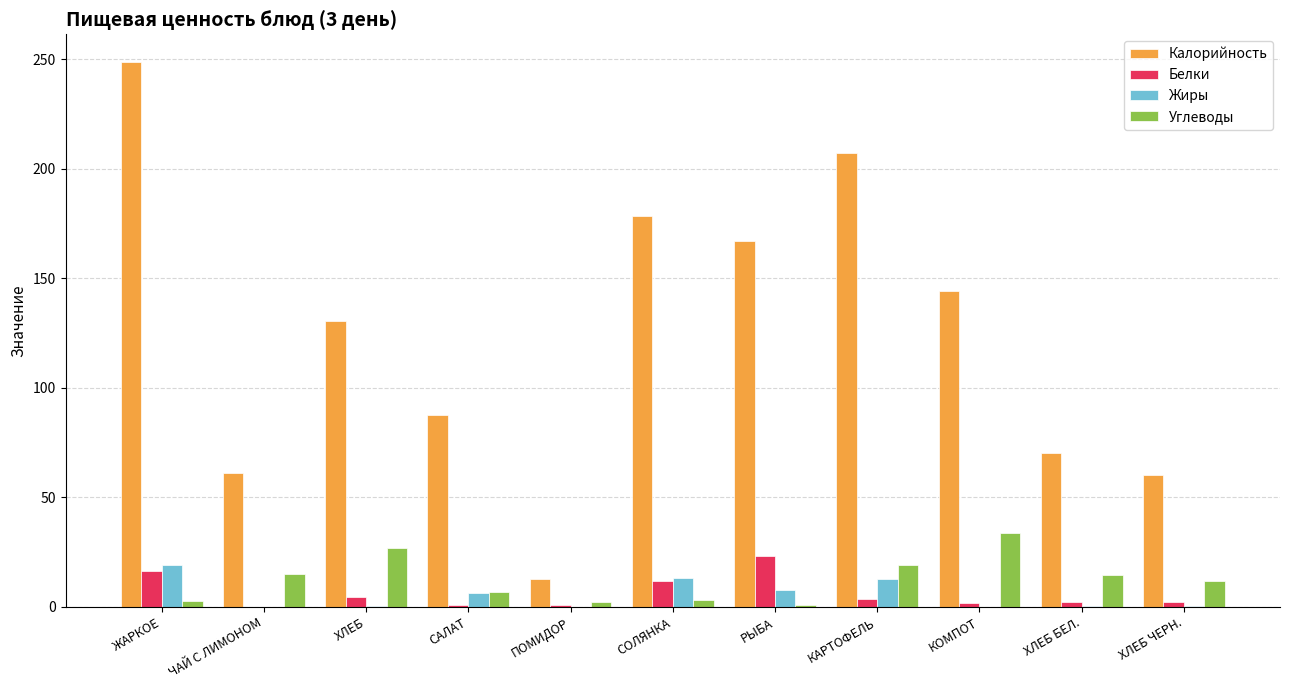

Which series has the largest total across all categories?

Калорийность